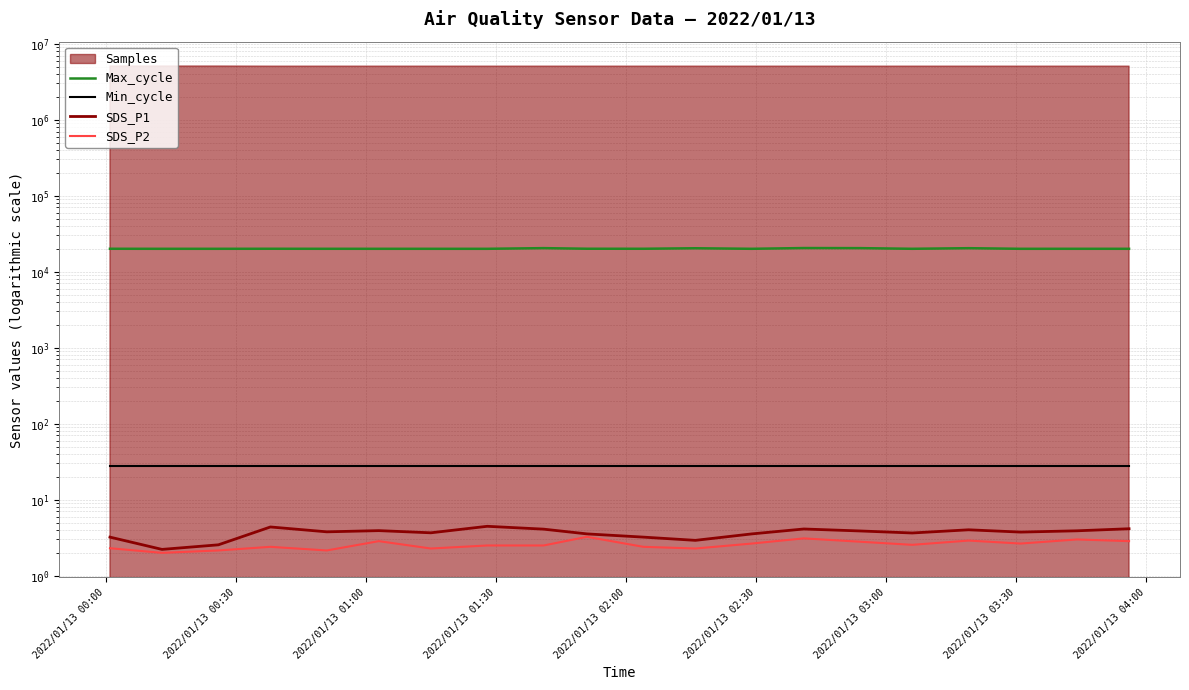

True or false: Max_cycle and SDS_P1 intersect in this chart.

False